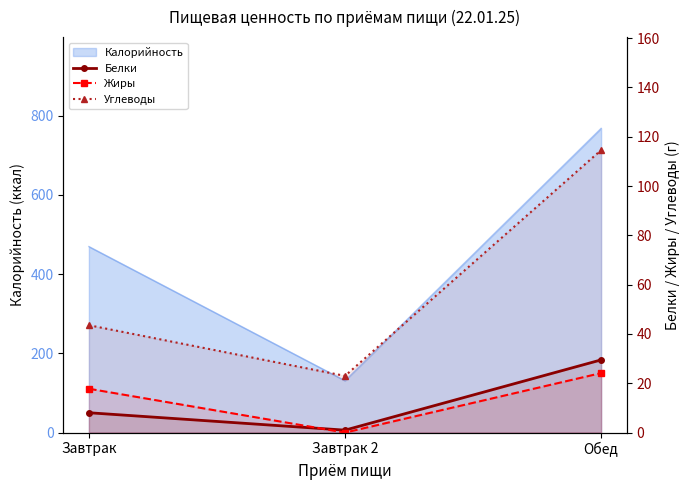

Reading right to left, extract all data points from this chart.

Белки: Обед=29.5	Завтрак 2=1.0	Завтрак=8.1
Жиры: Обед=24.1	Завтрак 2=0.0	Завтрак=17.8
Углеводы: Обед=114.6	Завтрак 2=23.0	Завтрак=43.5